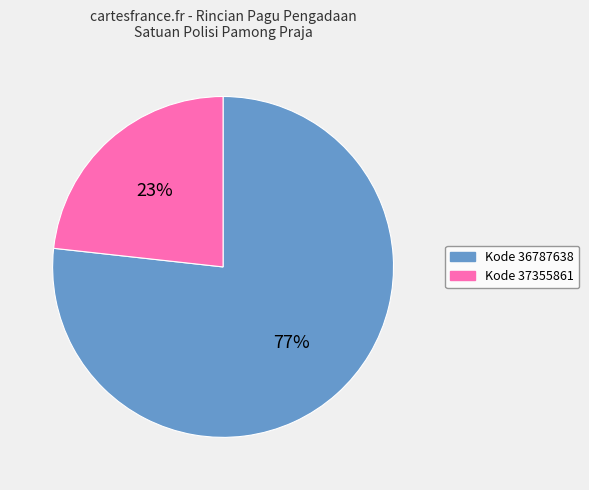

To the nearest percent, what is the average slice percentage?

50%